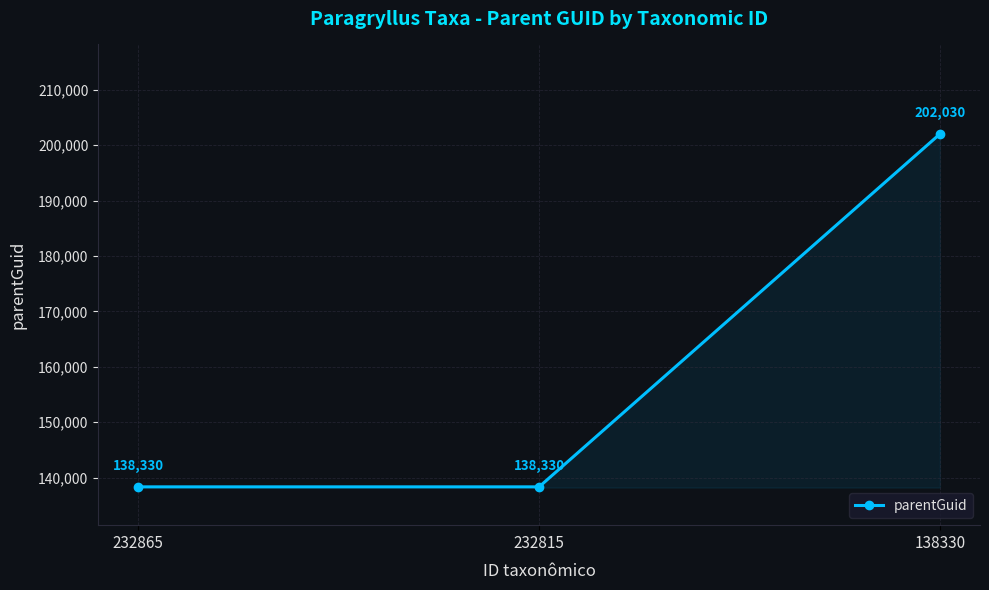

Does the chart display data point markers on the line(s)?

Yes